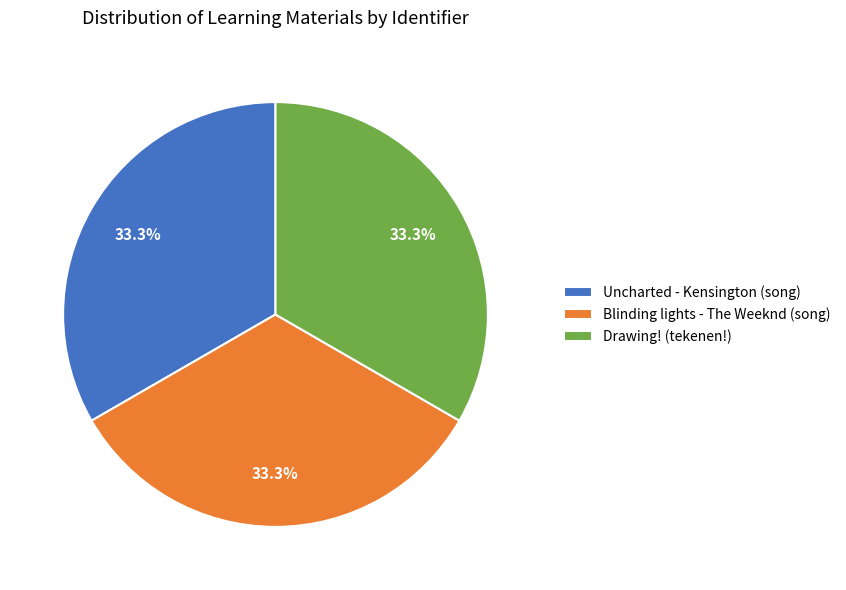

Is the sum of Blinding lights - The Weeknd (song) and Uncharted - Kensington (song) greater than half?

Yes